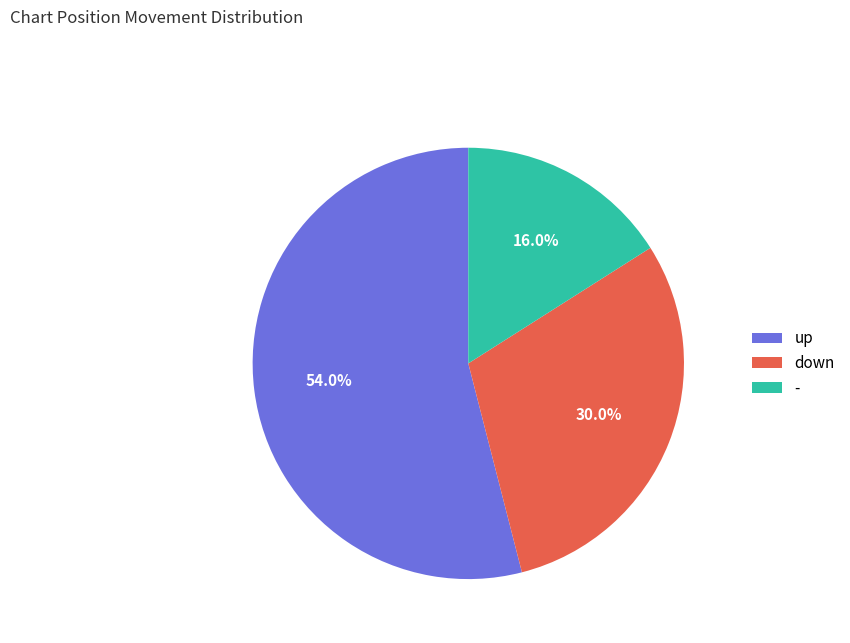

Count the number of slices in the pie.

3